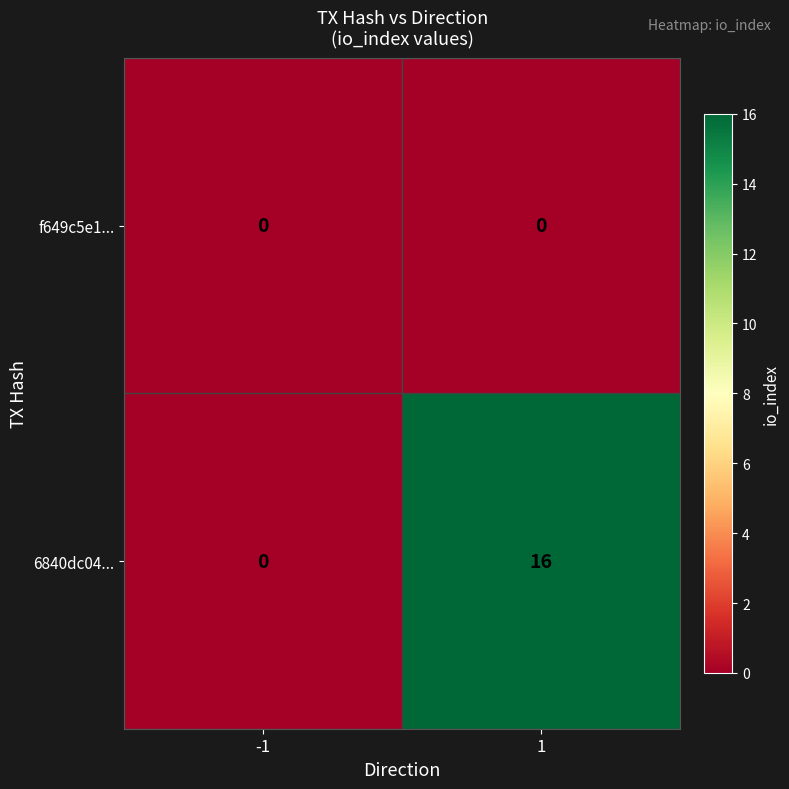

Is it true that 6840dc04... equals -8 at -1?

False